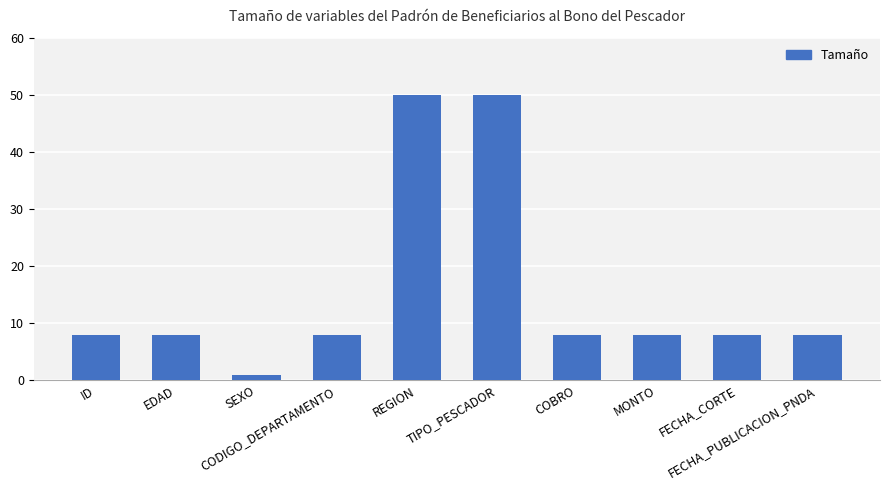

What is the greatest value displayed?

50